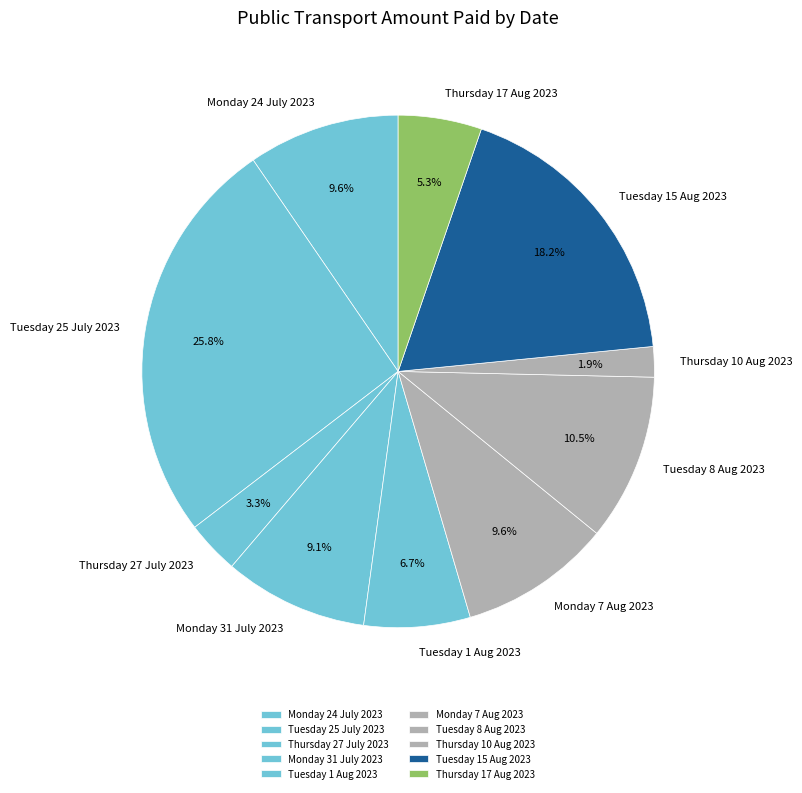

To the nearest percent, what portion does Tuesday 25 July 2023 represent?

26%